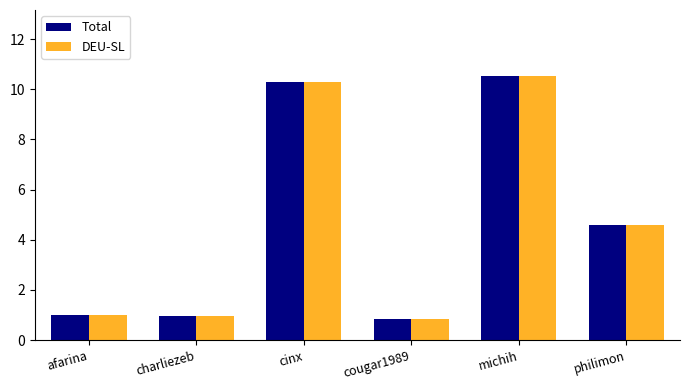

At which category is the sum across all series the highest?

michih